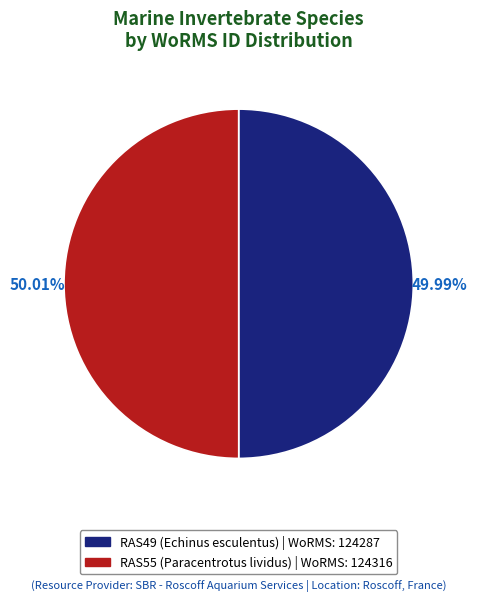

To the nearest percent, what percentage of the pie is RAS49 (Echinus esculentus)?

50%